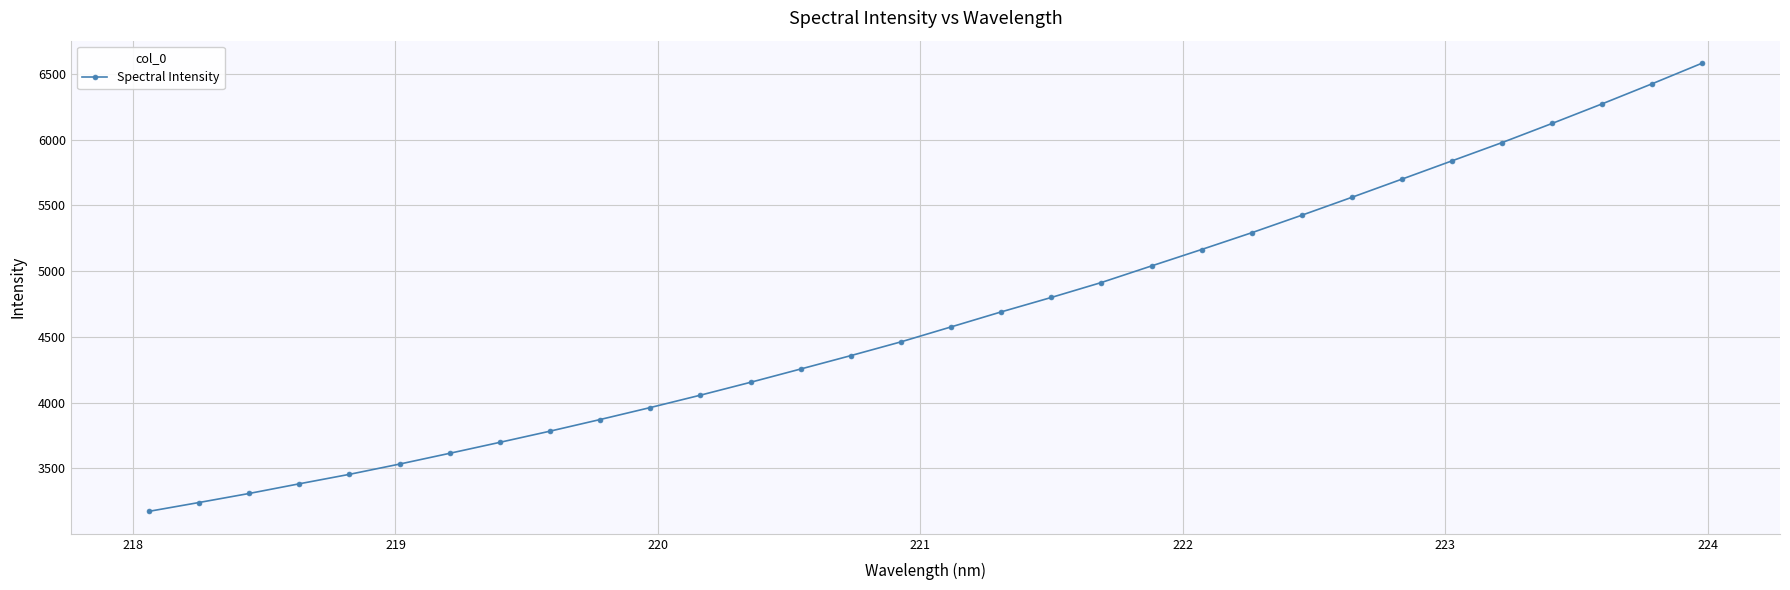

Reading left to right, transcribe all the data shown in this chart.

3172.1	3239.4	3308.2	3381.8	3453.8	3531.9	3613.9	3697.3	3782.3	3870.8	3961.8	4056.1	4154.0	4255.1	4356.9	4461.6	4575.2	4689.4	4799.2	4913.0	5039.0	5164.0	5291.5	5424.6	5560.9	5699.2	5838.3	5977.3	6123.0	6272.0	6425.1	6582.0